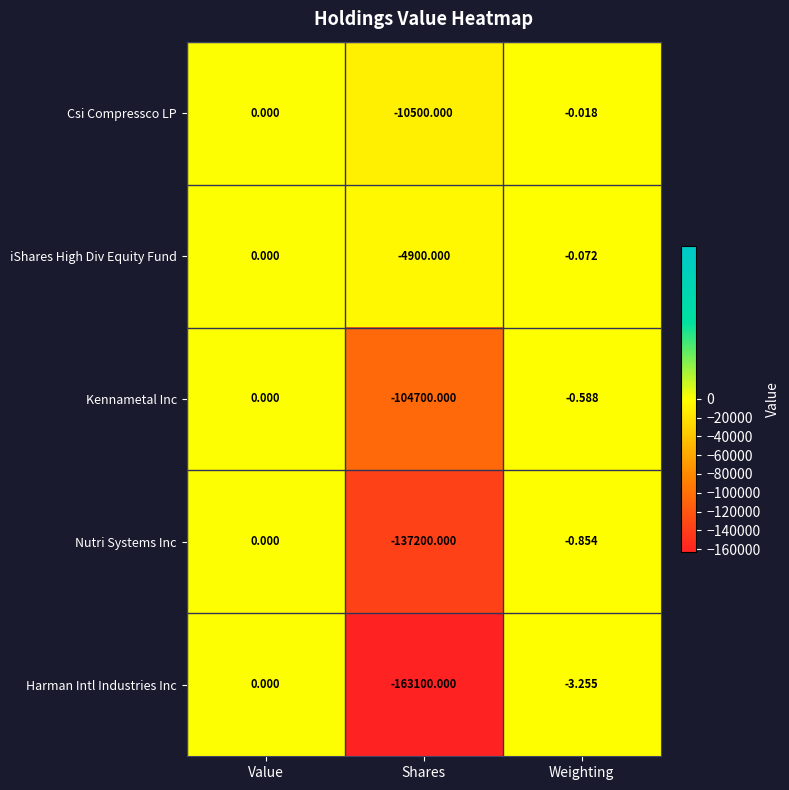

Count the number of data series in this chart.

5